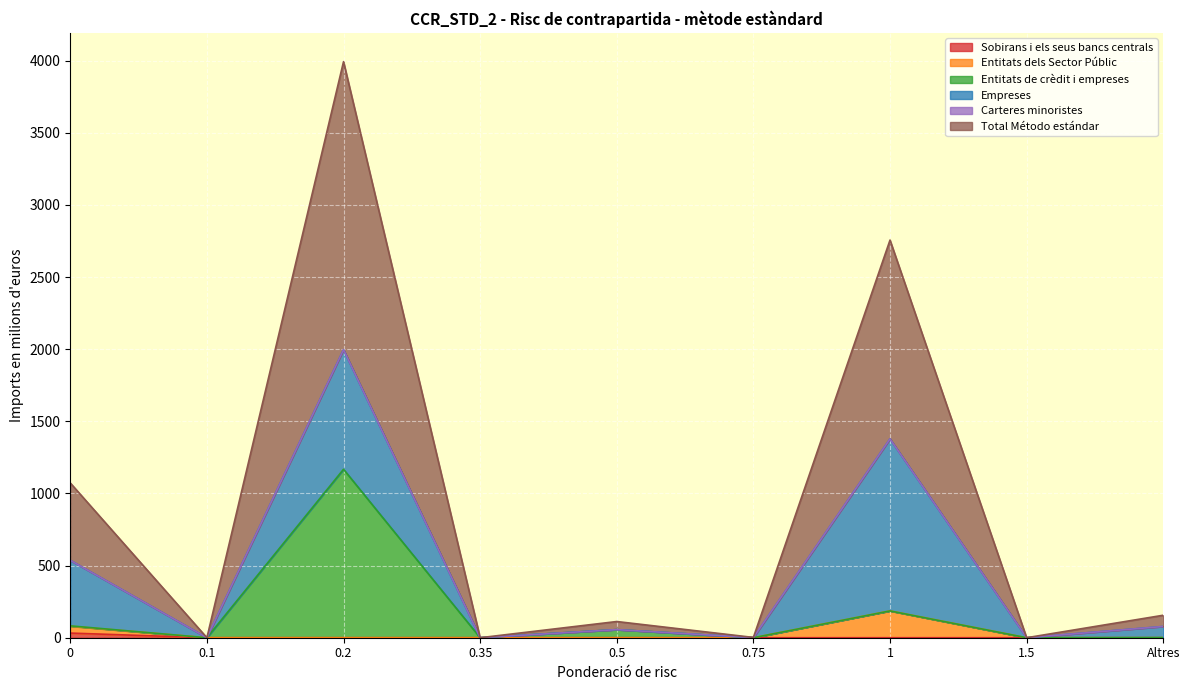

How many data points in Total Método estándar are less than 56?

4